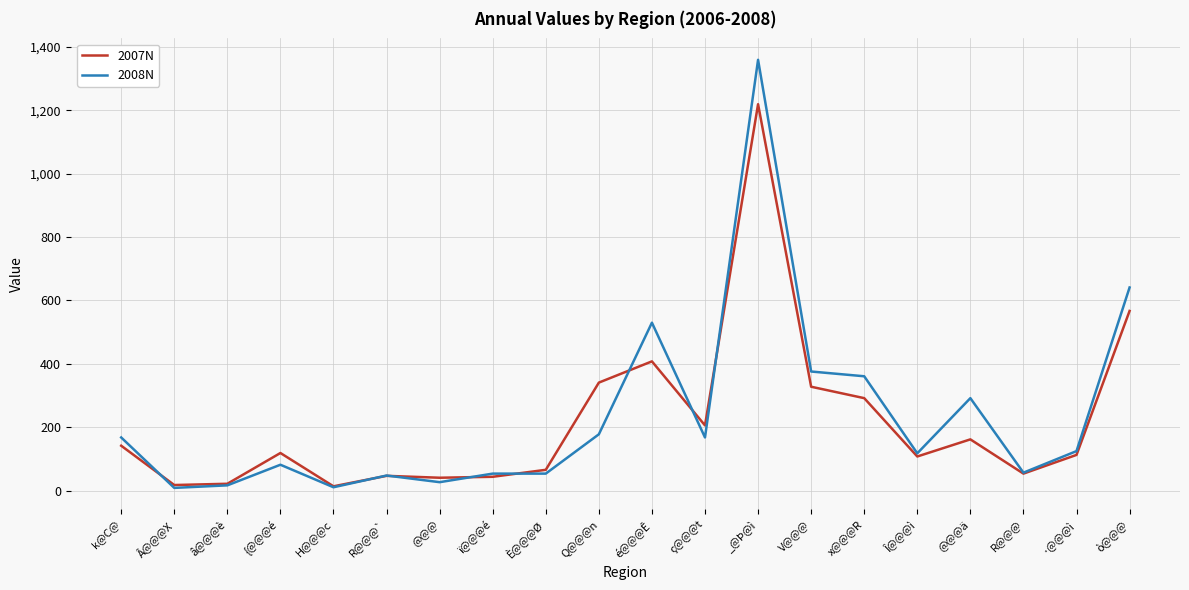

What is the approximate value of 2008N at ·@@@ì, to the nearest 100?

100